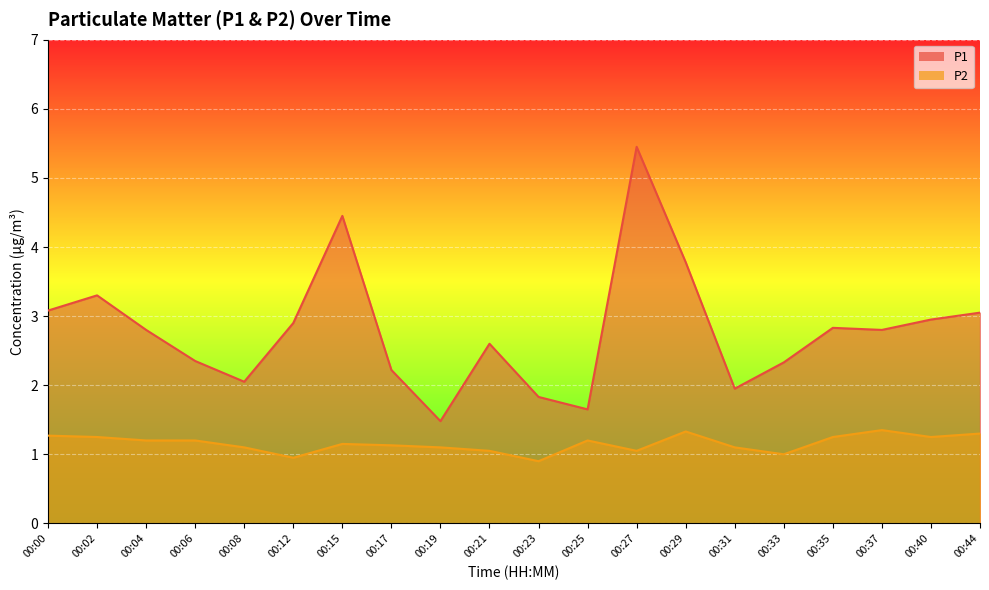

What is the value of the P2 point at the 5th from the left?

1.1